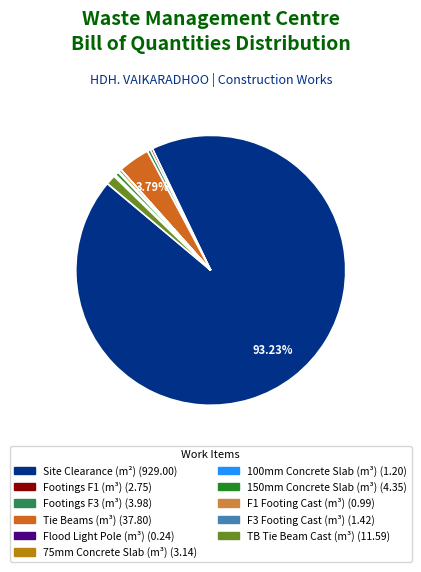

Which category accounts for the majority?

Site Clearance (m²)